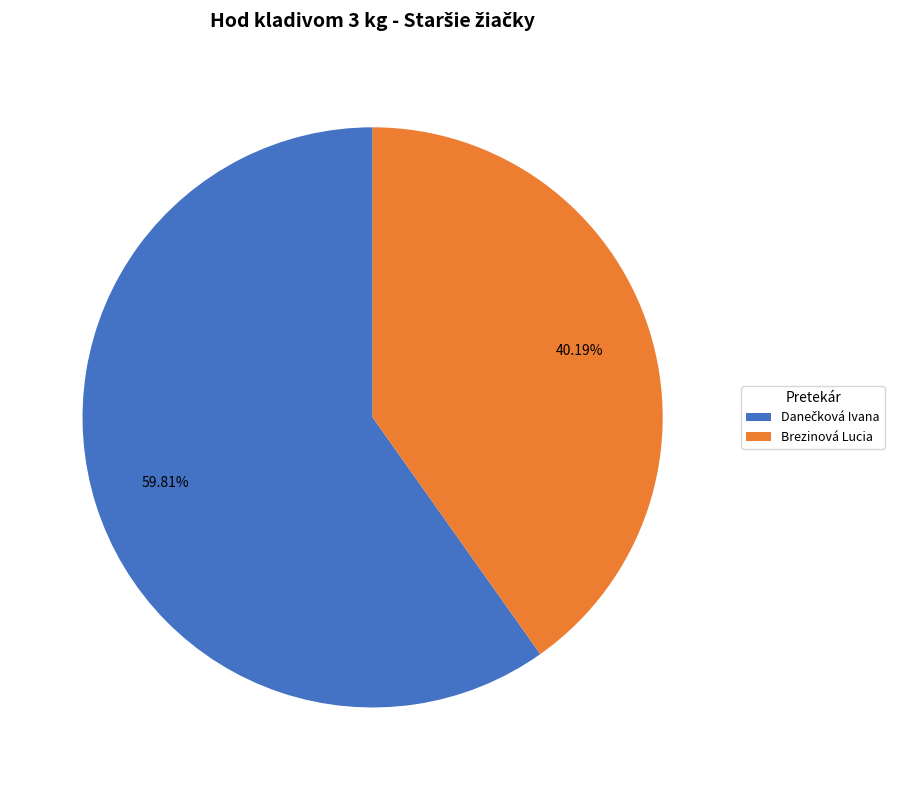

True or false: Brezinová Lucia accounts for 40% of the total.

True